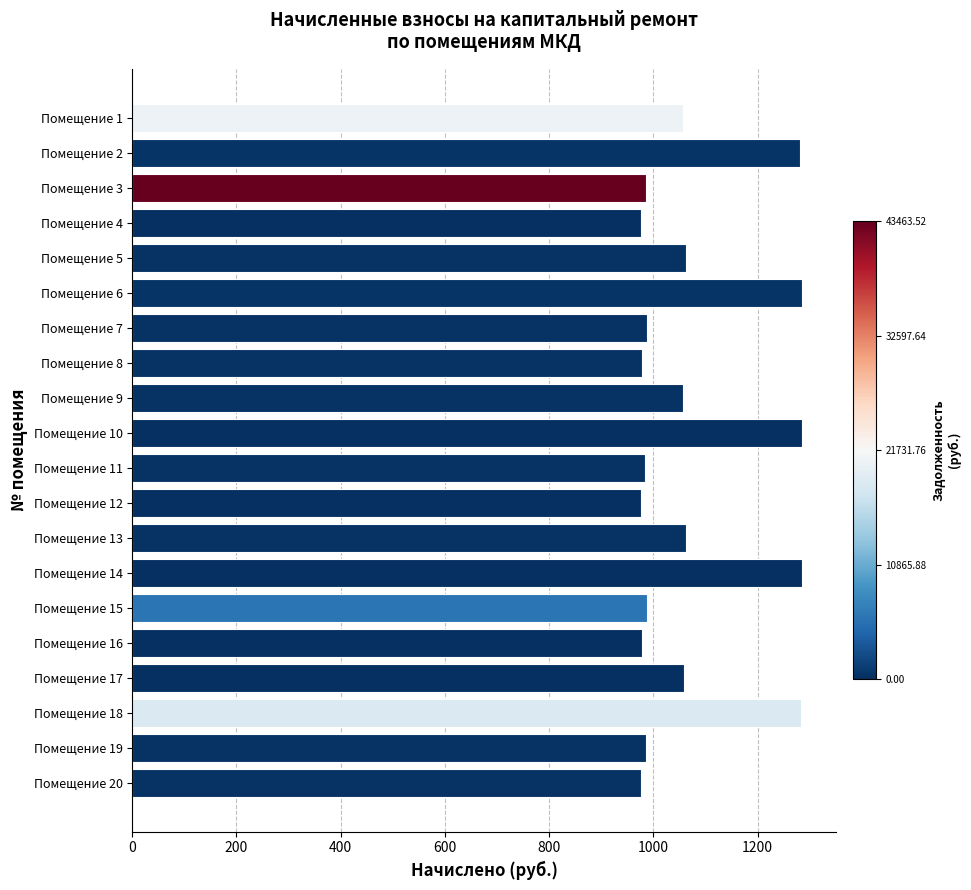

What is the value of the 10th bar from the top?

1286.0